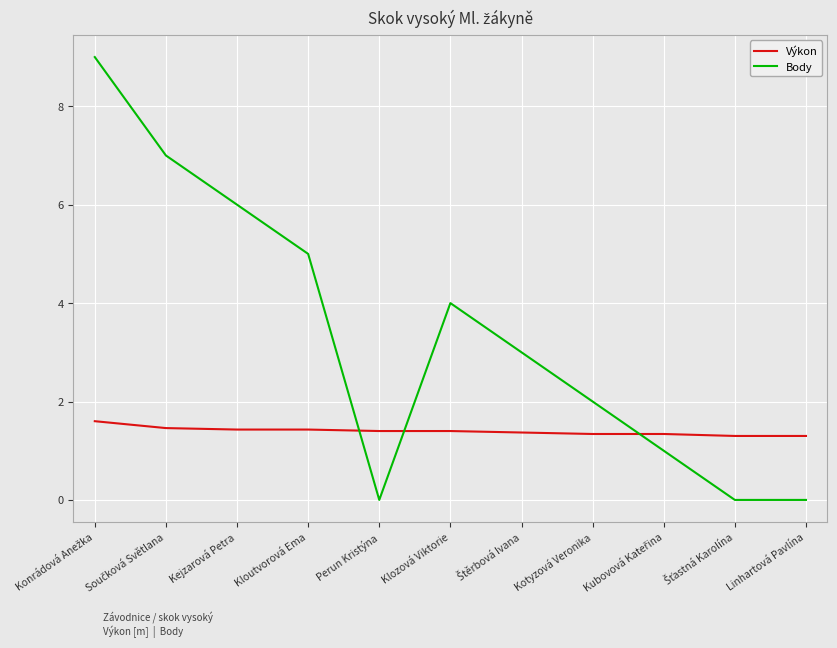

Which series has the largest range (max minus min)?

Body